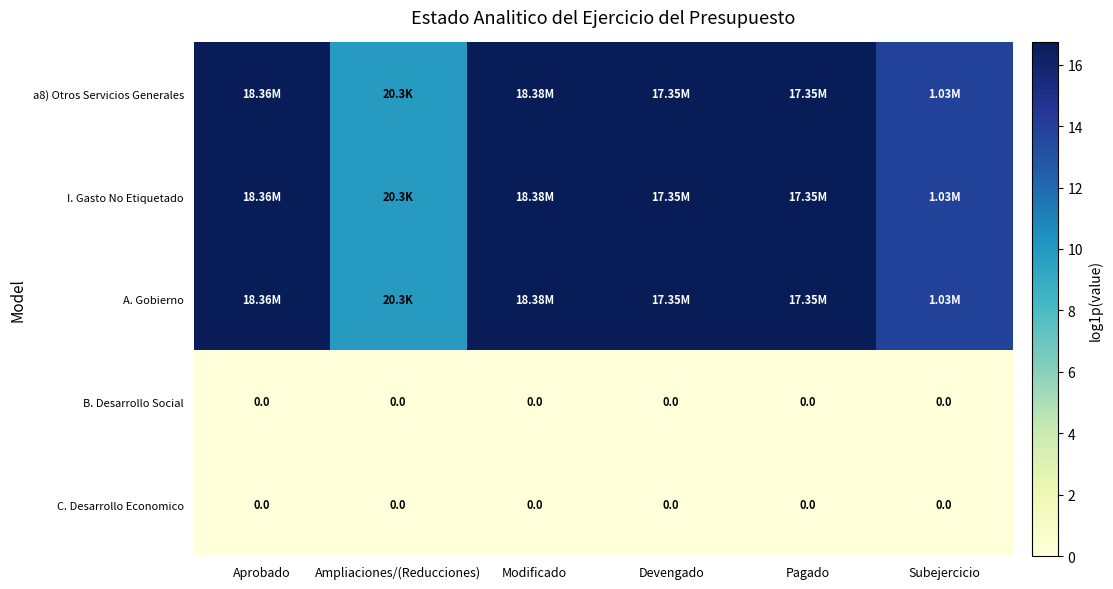

The value of A. Gobierno at Pagado is 21.9. True or false?

False